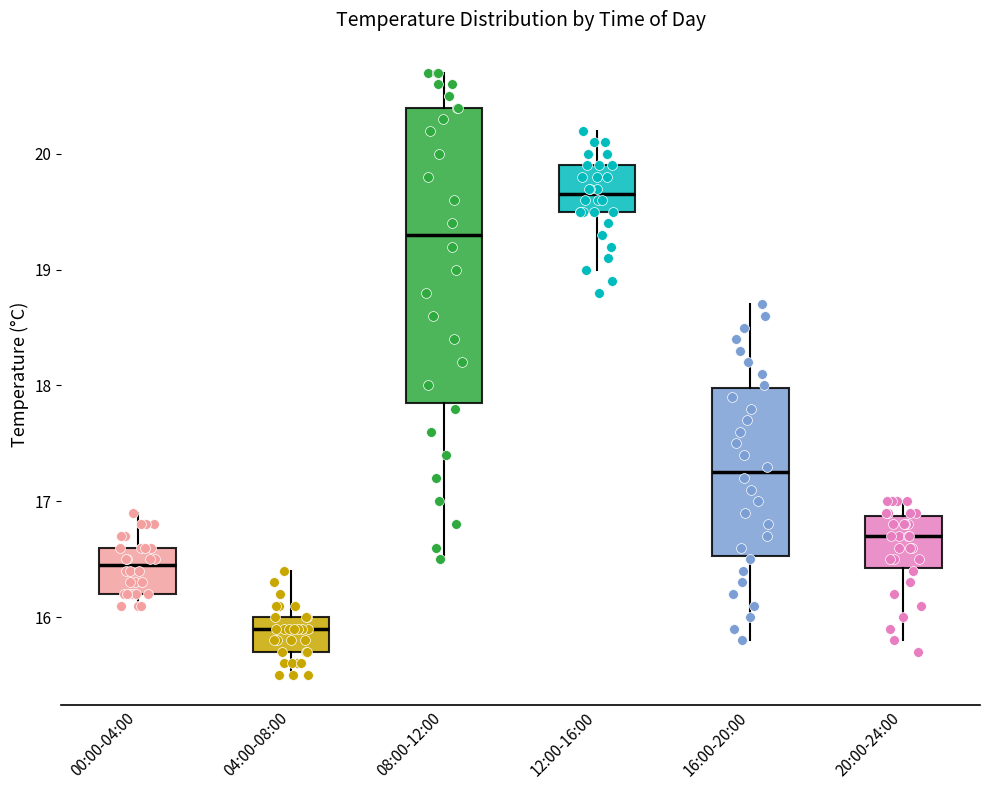

Reading left to right, transcribe this box plot: for each box, give where its median line is, the range the box spans, and where its two whiskers end, as read against the y-axis. The values are not printed on the chart, so give them approximately, as read against the axis.

00:00-04:00: median 16.5, box 16.2 to 16.6, whiskers 16.1 to 16.9
04:00-08:00: median 15.9, box 15.7 to 16.0, whiskers 15.5 to 16.4
08:00-12:00: median 19.3, box 17.9 to 20.4, whiskers 16.5 to 20.7
12:00-16:00: median 19.7, box 19.5 to 19.9, whiskers 19.0 to 20.2
16:00-20:00: median 17.3, box 16.5 to 18.0, whiskers 15.8 to 18.7
20:00-24:00: median 16.7, box 16.4 to 16.9, whiskers 15.8 to 17.0